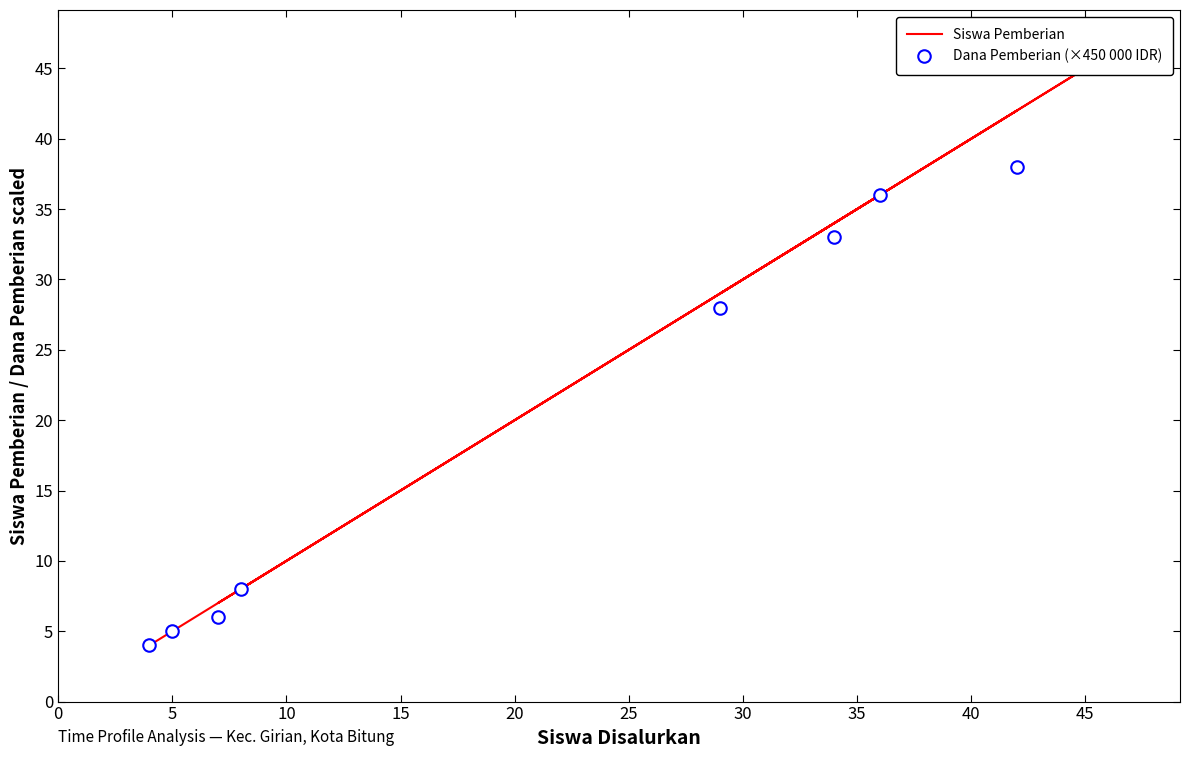

What is the average value of the Siswa Pemberian series?

23.6